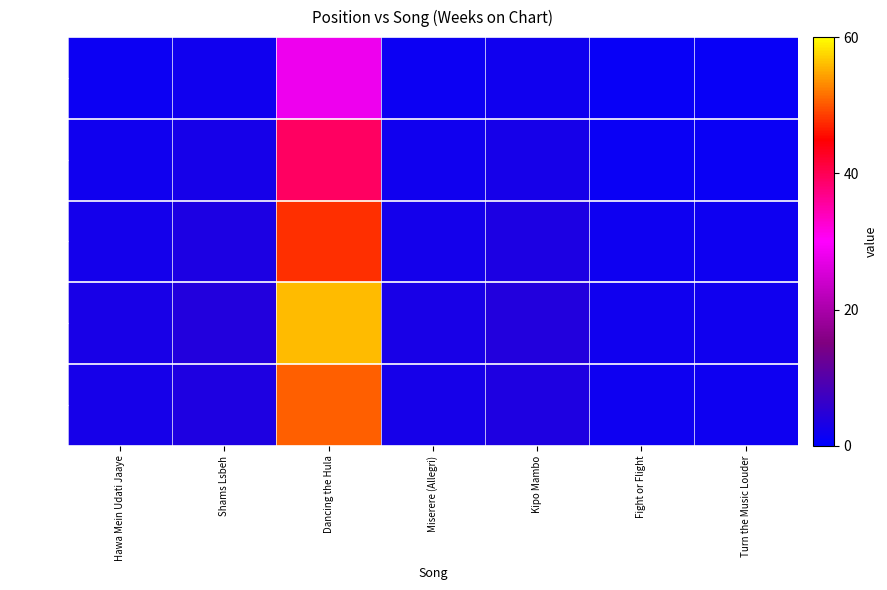

At how many categories does at least one series exceed 45?

1